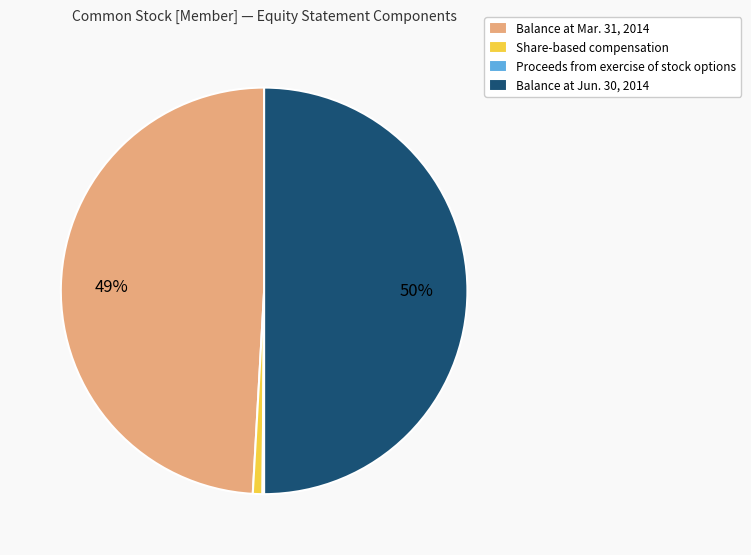

True or false: Balance at Jun. 30, 2014 accounts for 50% of the total.

True